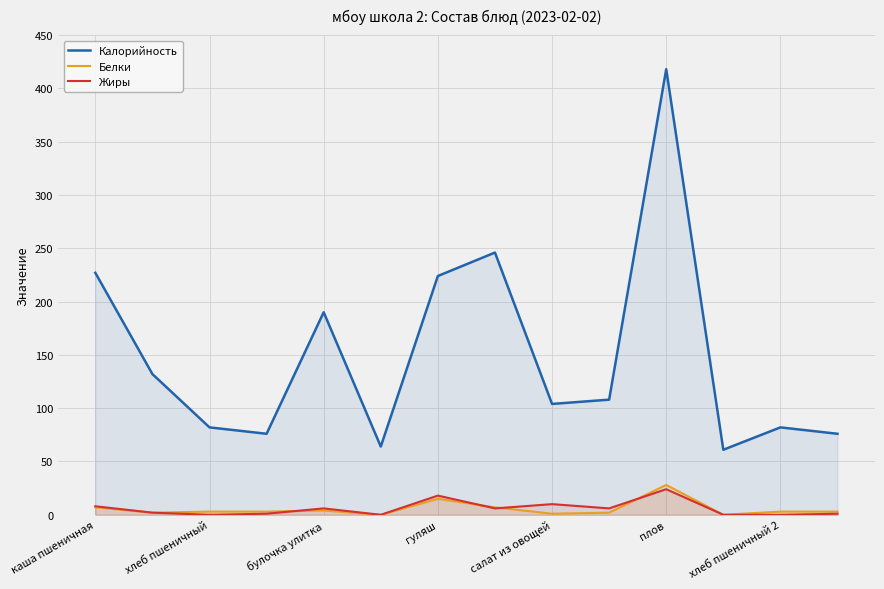

The Калорийность series shows 227 at каша пшеничная. True or false?

True